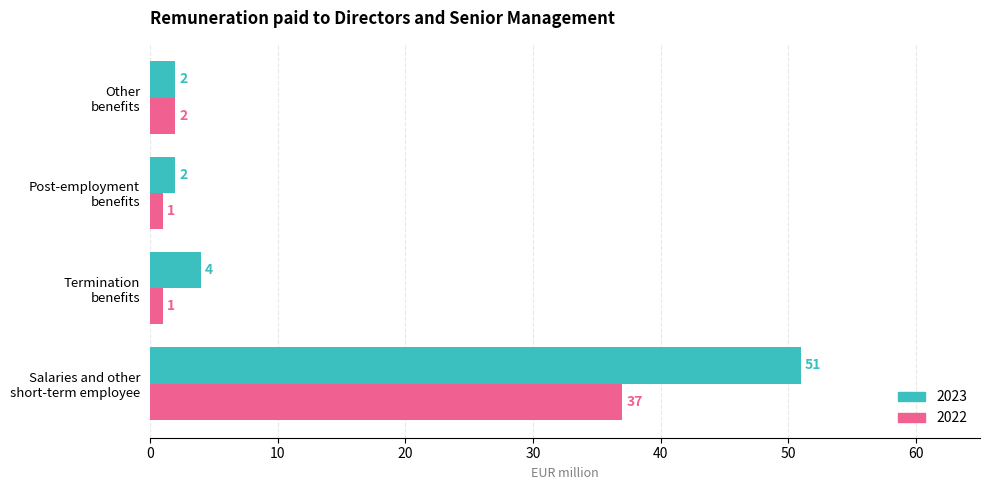

Is the value of 2022 at Post-employment
benefits greater than the value of 2023 at Post-employment
benefits?

No